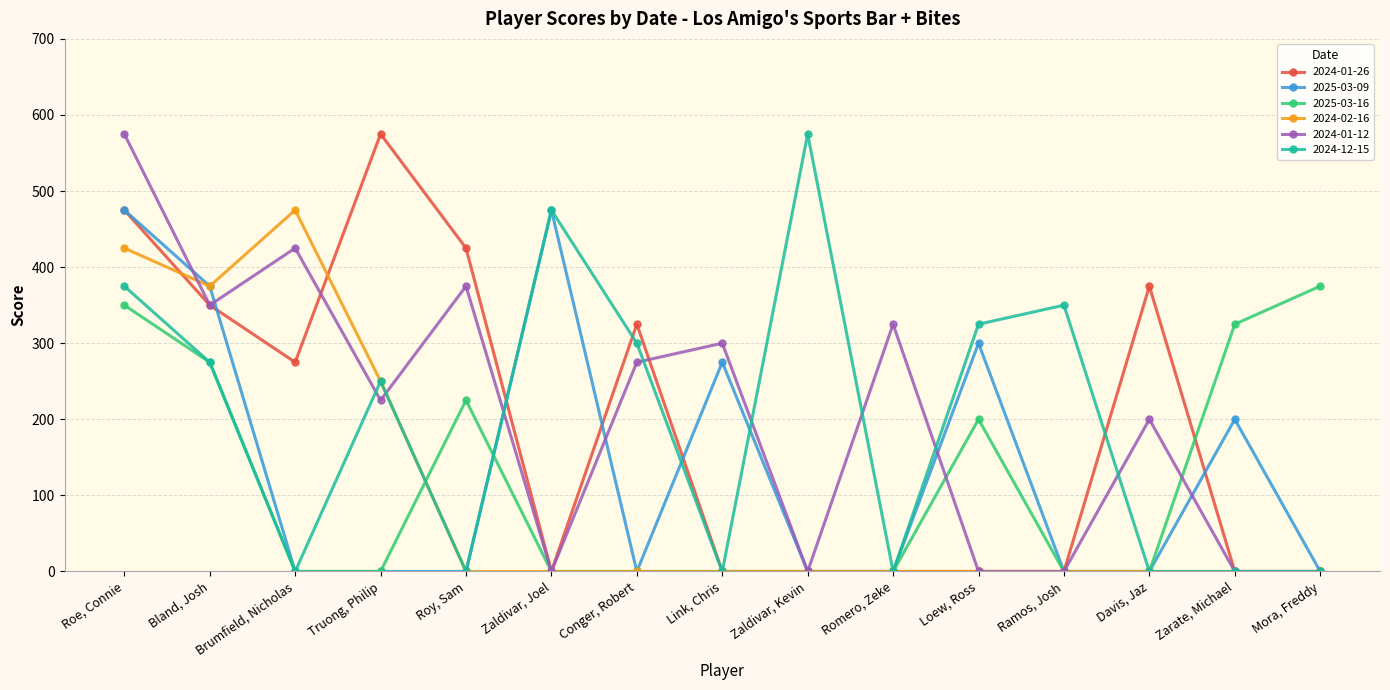

What is the difference between the highest and lowest values at Truong, Philip?

575